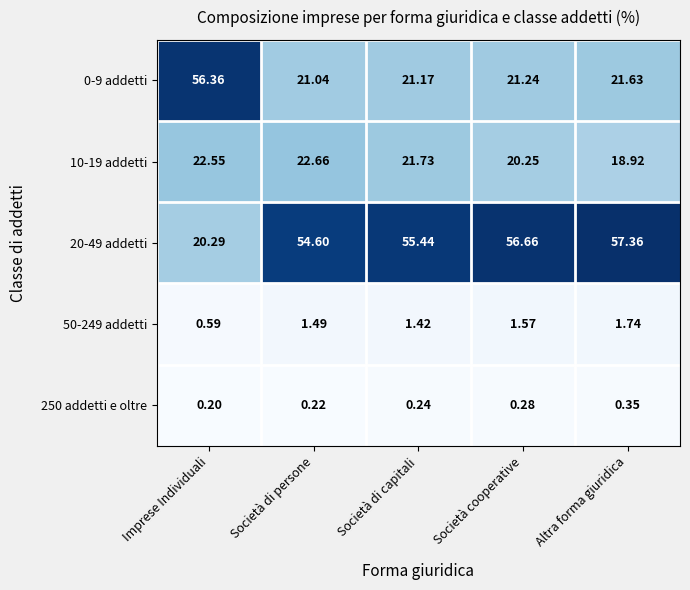

List the labels in order of 10-19 addetti value, largest first.

Società di persone, Imprese Individuali, Società di capitali, Società cooperative, Altra forma giuridica